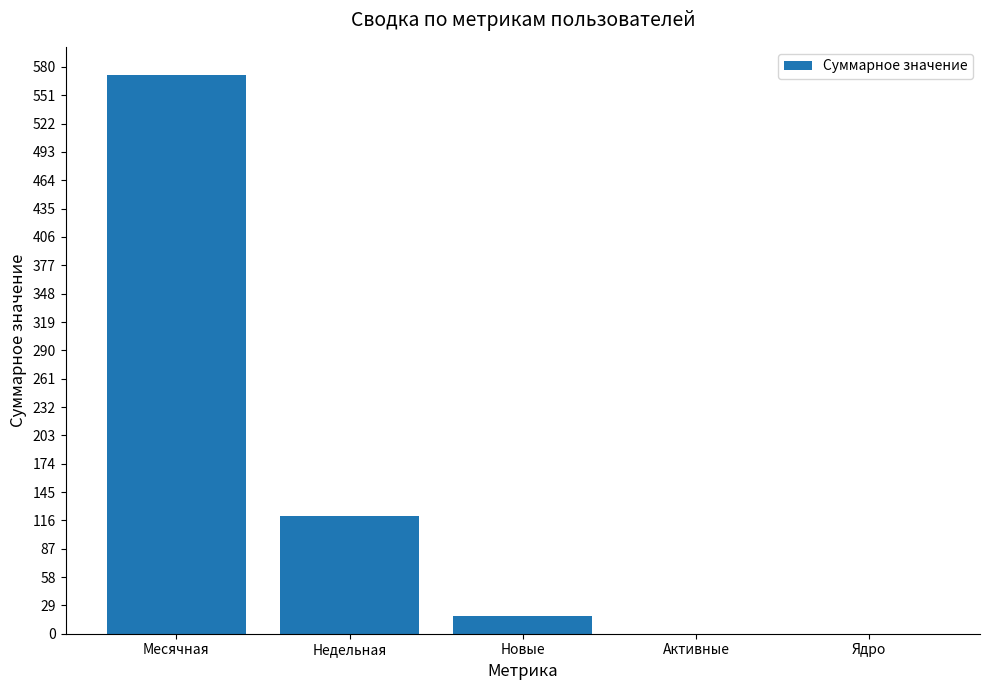

Reading left to right, what are all the values shown in this chart?

572	120	18	0	0